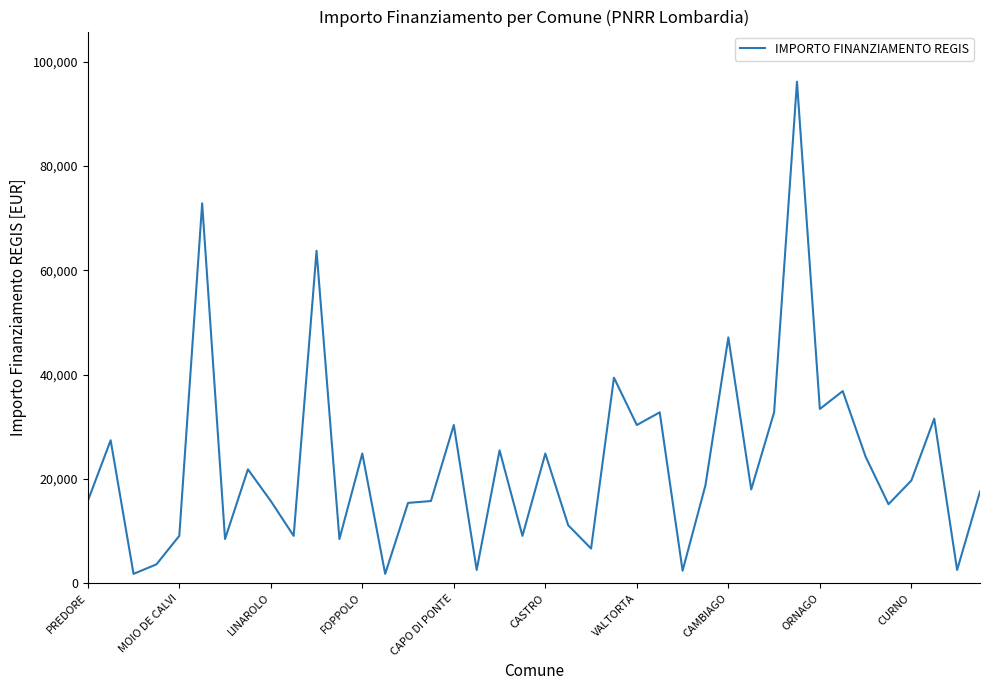

What is the greatest value displayed?

96145